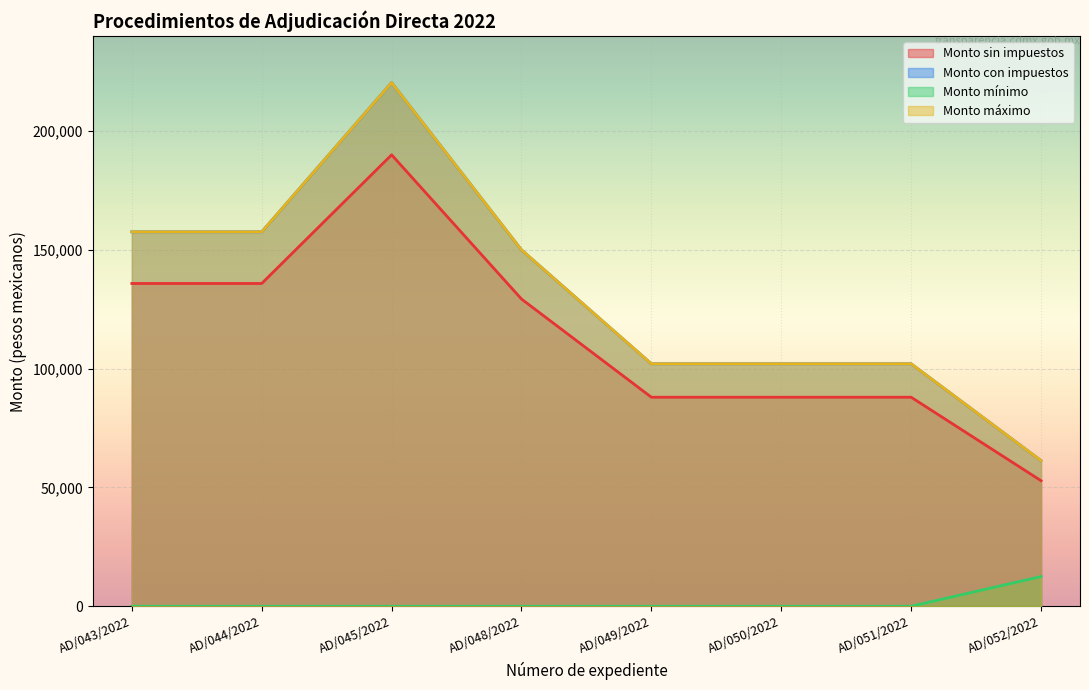

List the labels in order of Monto máximo value, smallest first.

AD/052/2022, AD/049/2022, AD/050/2022, AD/051/2022, AD/048/2022, AD/043/2022, AD/044/2022, AD/045/2022